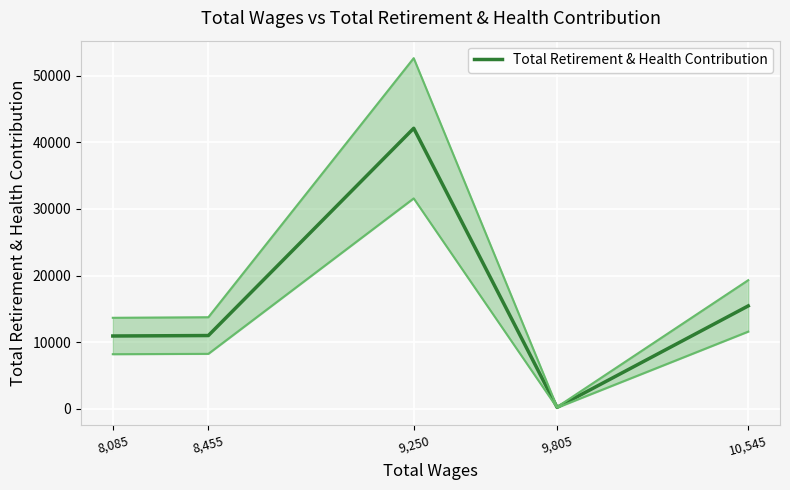

Reading left to right, transcribe all the data shown in this chart.

8,085=10926	8,455=10995	9,250=42102	9,805=215	10,545=15442